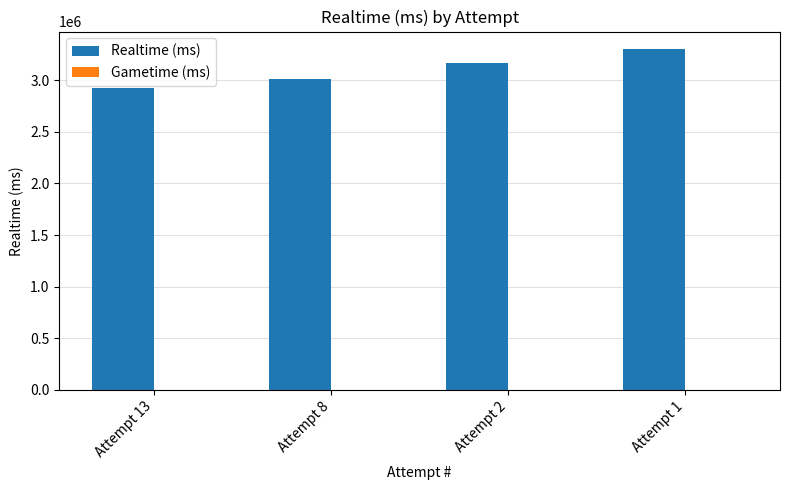

Reading left to right, extract all data points from this chart.

2919451	3009269	3167269	3305136